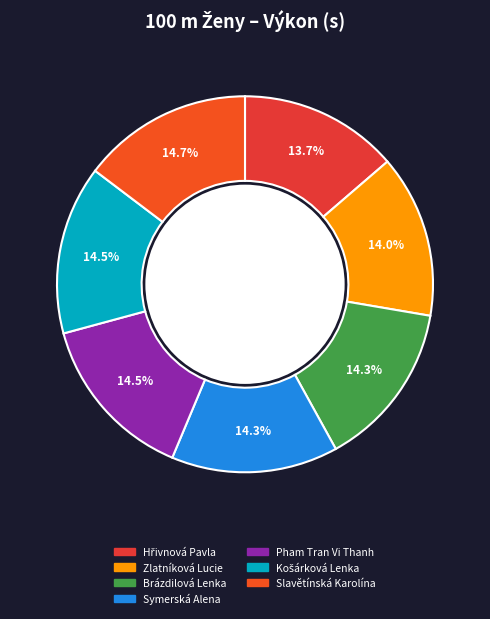

To the nearest percent, what is the average slice percentage?

14%